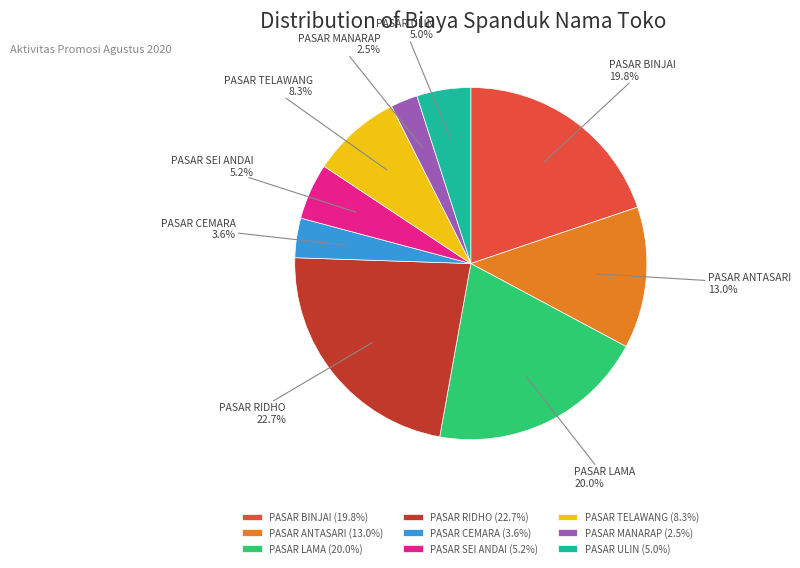

Approximately how many times larger is the value at PASAR SEI ANDAI compared to PASAR ULIN?

1.0